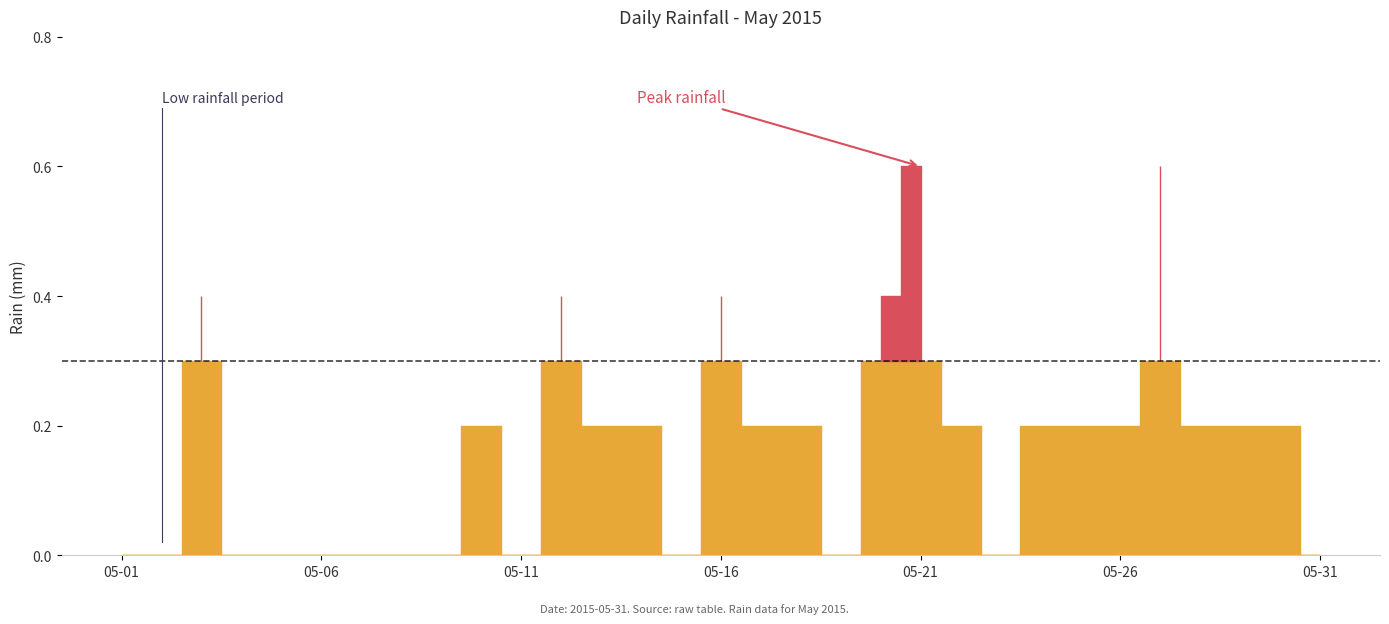

Count the number of values greater than 0.

18